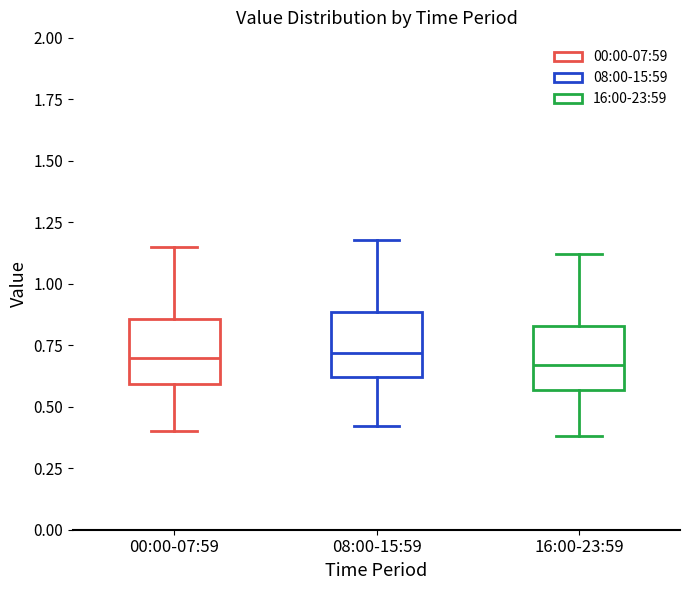

Where is the lower edge of the box for 00:00-07:59 on the y-axis? The values are not printed on the chart, so give them approximately, as read against the axis.

0.60